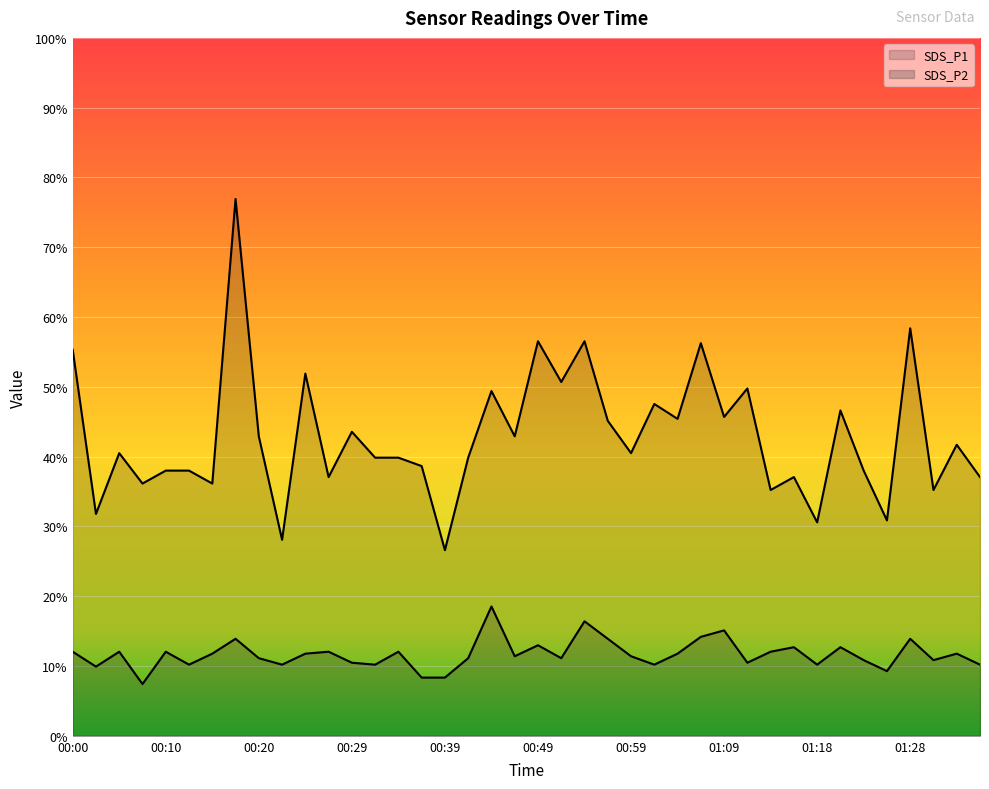

True or false: SDS_P1 and SDS_P2 cross at least once.

False